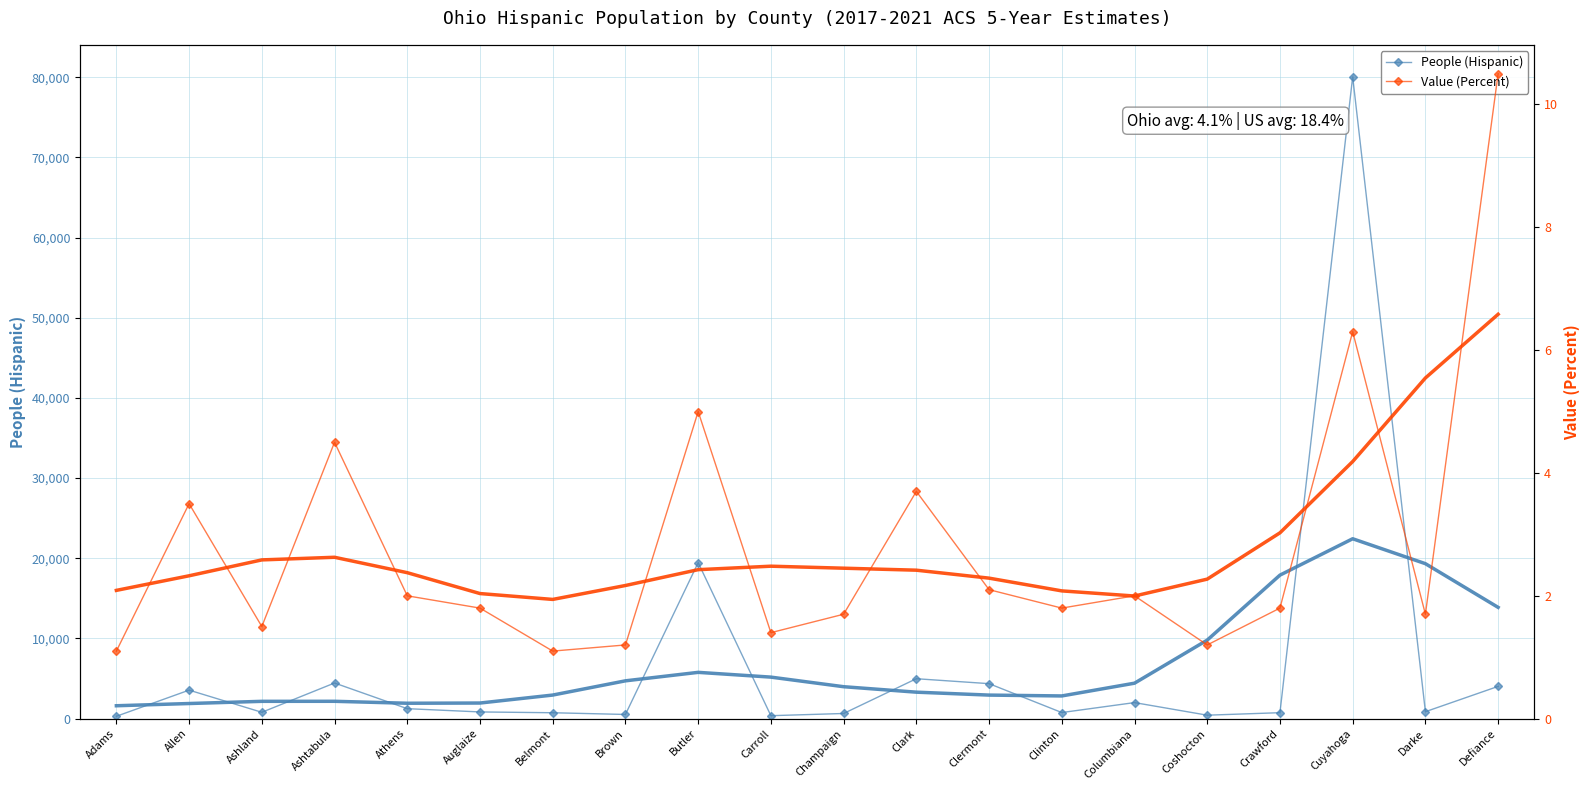

Is the value of People (Hispanic) at Belmont greater than the value of Value (Percent) at Auglaize?

Yes